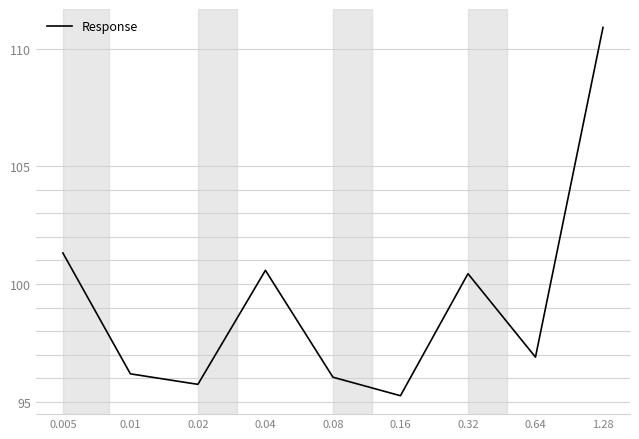

What is the smallest value displayed?

95.3